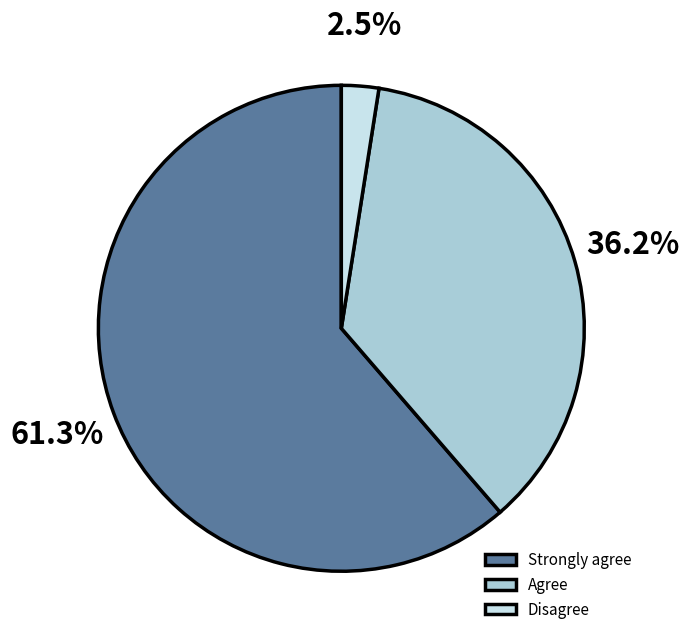

To the nearest percent, what is the combined percentage of Disagree and Agree?

39%